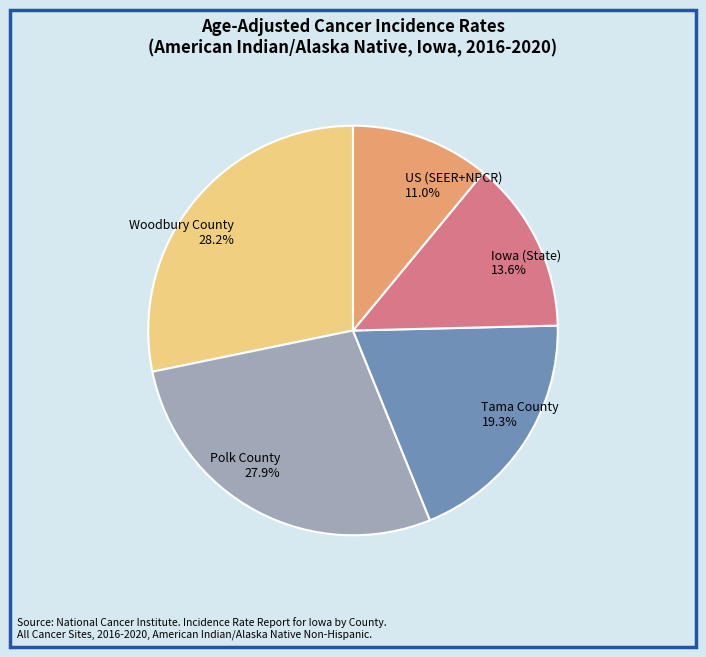

Approximately how many times larger is the value at Iowa (State) 13.6% compared to Polk County 27.9%?

0.5